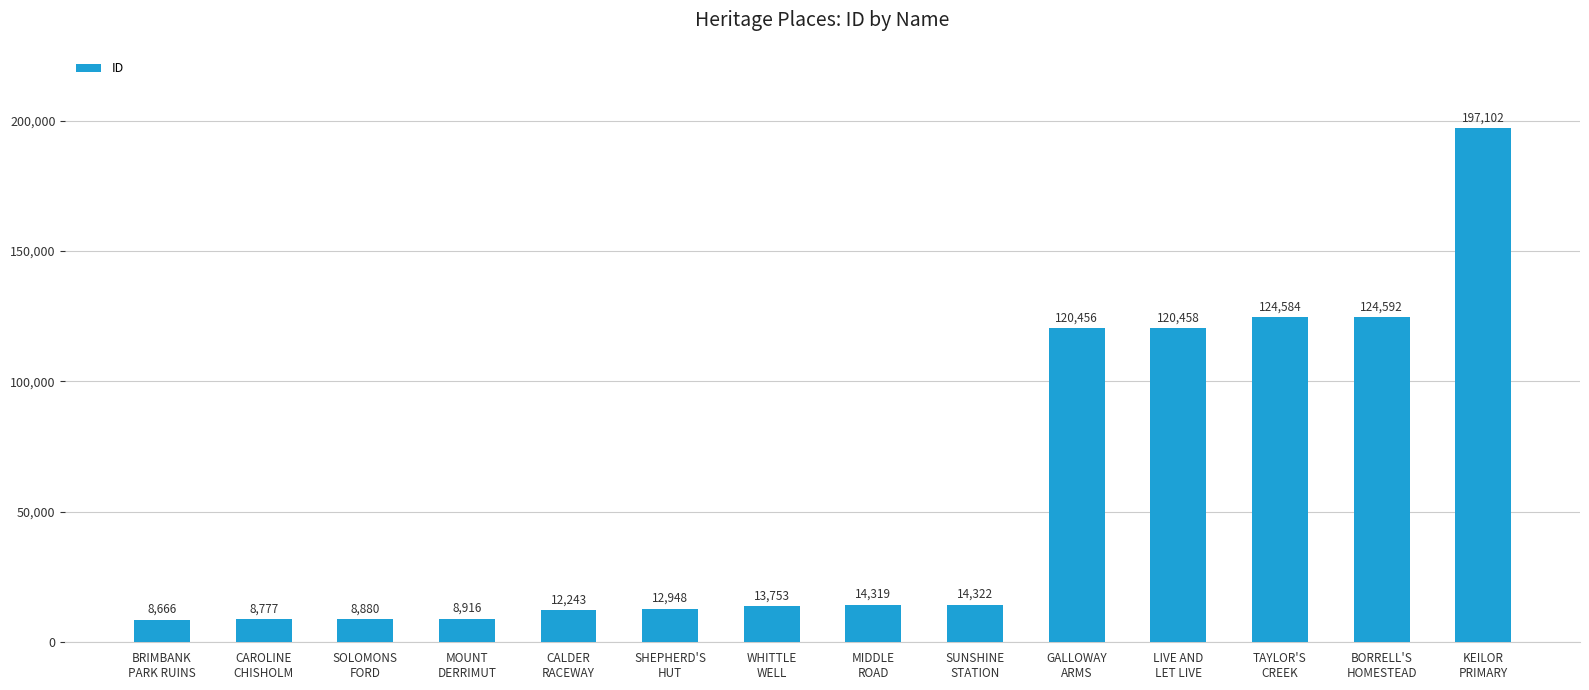

Reading left to right, transcribe all the data shown in this chart.

8666	8777	8880	8916	12243	12948	13753	14319	14322	120456	120458	124584	124592	197102